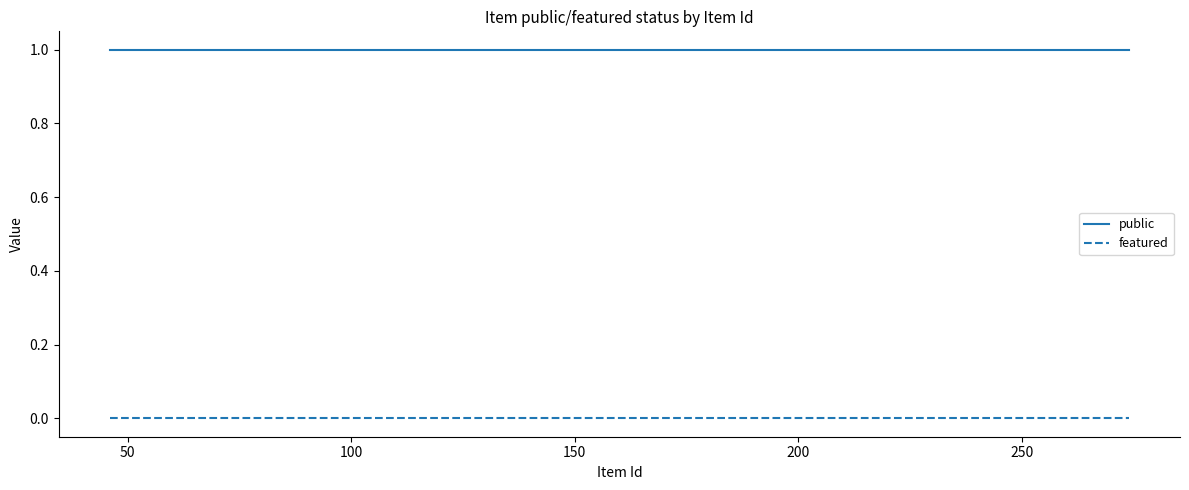

Rank the series by their maximum value, from highest to lowest.

public, featured